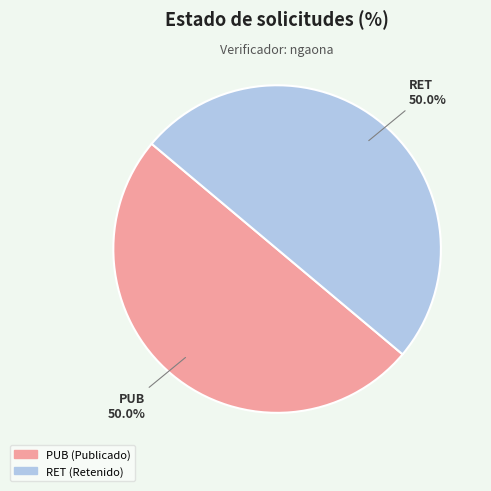

True or false: RET accounts for 62% of the total.

False